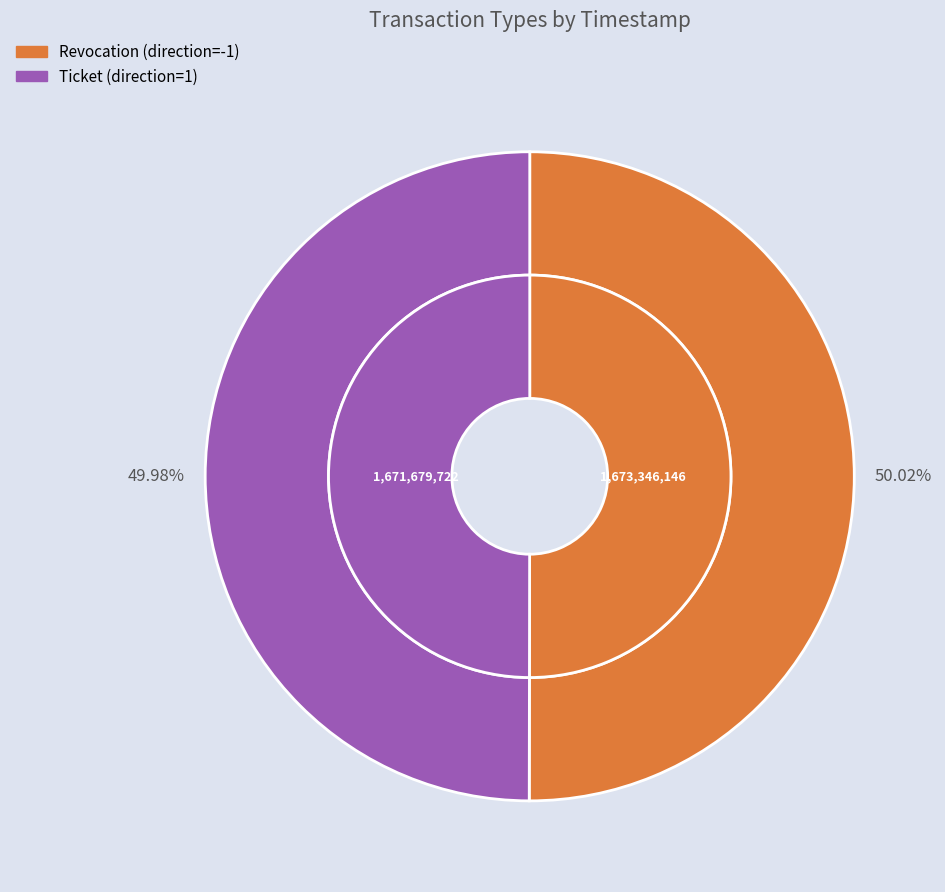

Rank the categories by value from lowest to highest.

Ticket, Revocation